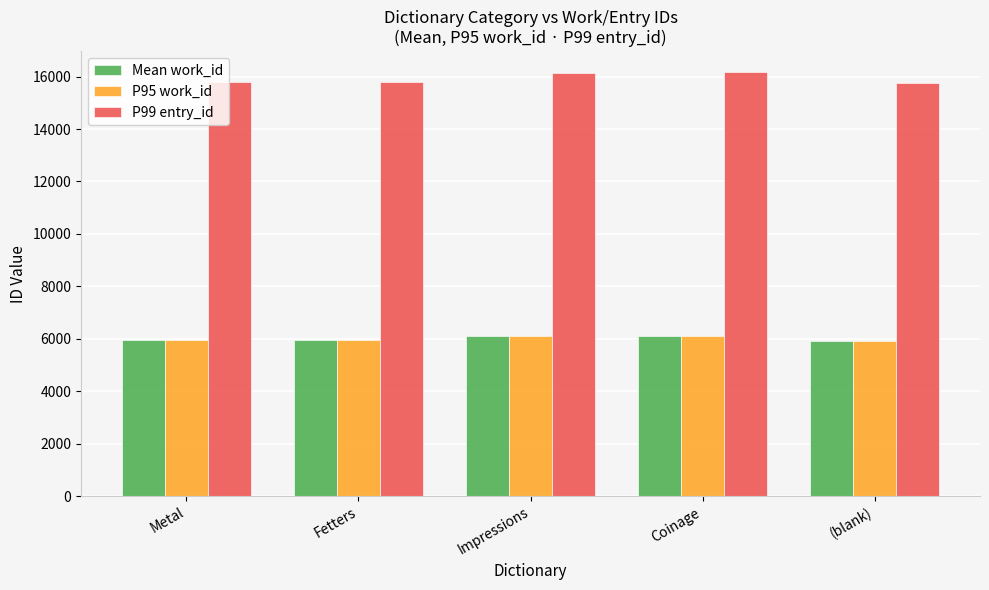

The P99 entry_id series shows 27473.1 at Fetters. True or false?

False